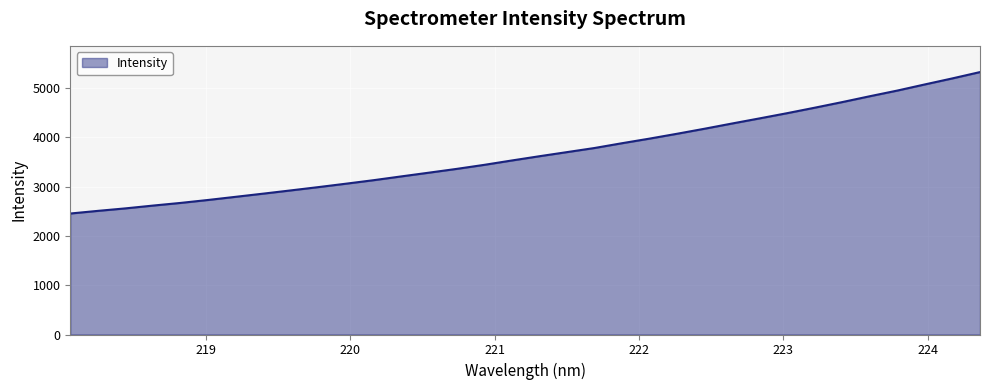

What is the smallest value displayed?

2453.0